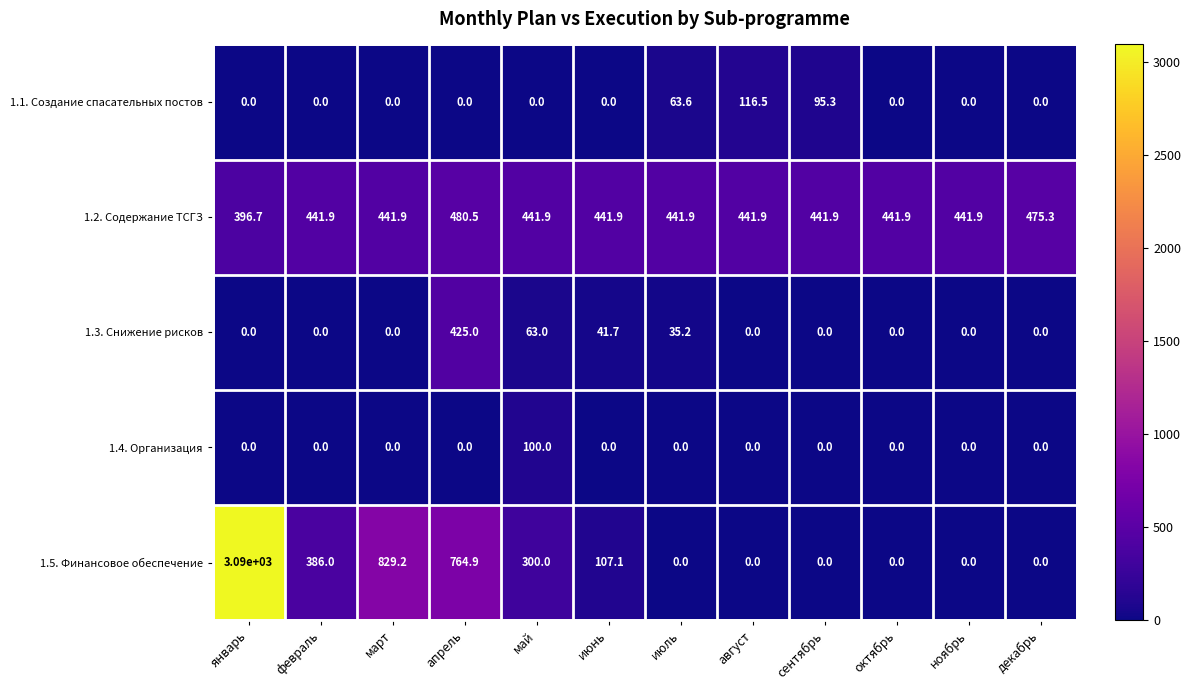

Between май and декабрь, which series saw the biggest shift?

1.5. Финансовое обеспечение